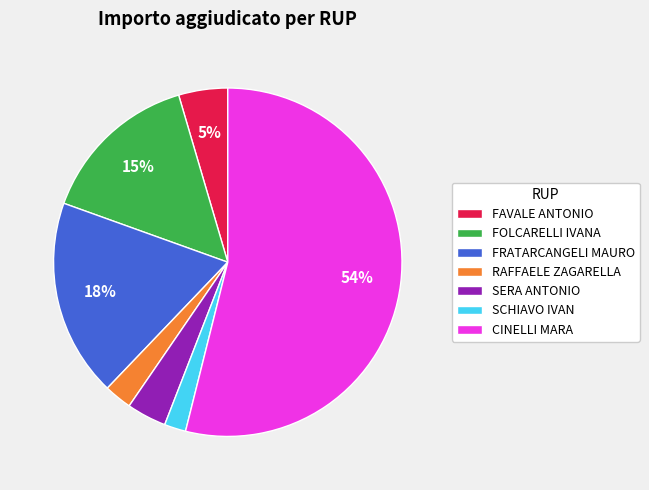

To the nearest percent, what is the difference between the FOLCARELLI IVANA and FRATARCANGELI MAURO slice percentages?

3%